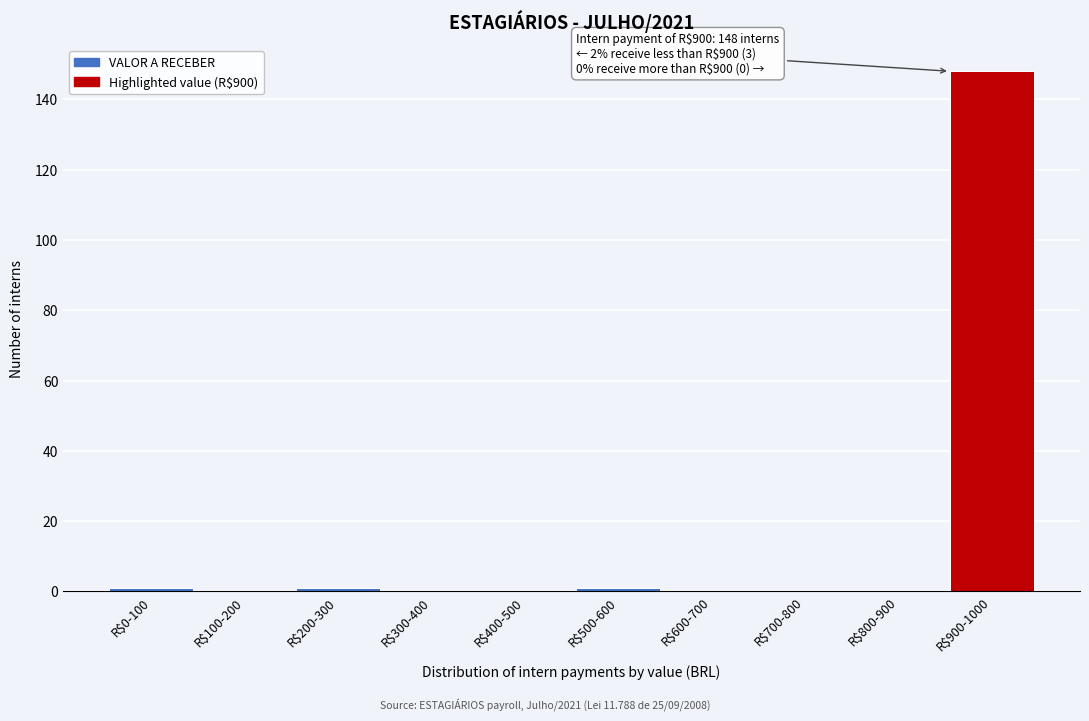

True or false: the data shows 0 at R$700-800.

True